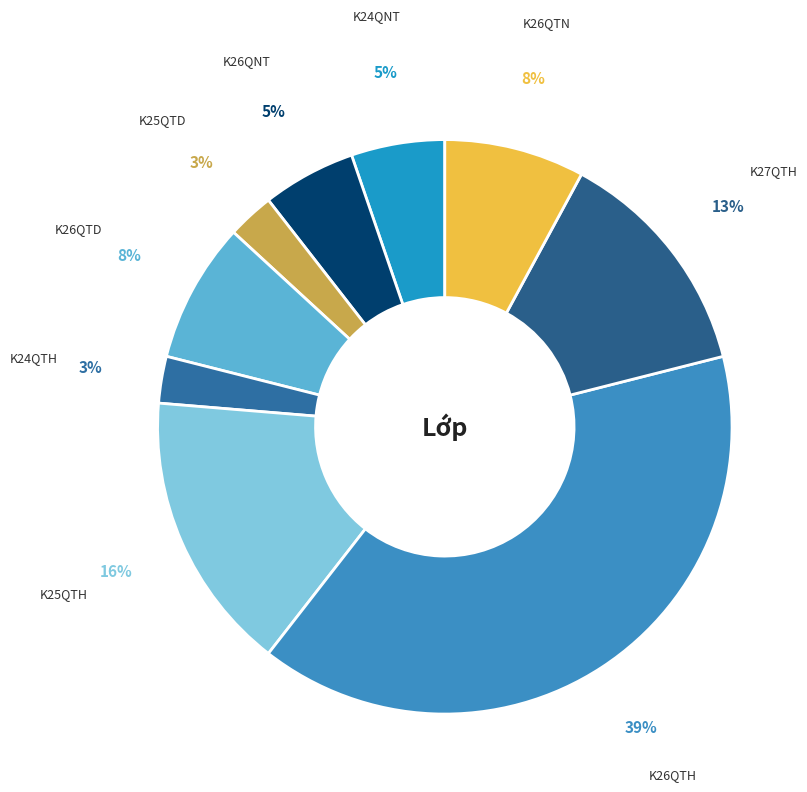

The K25QTD slice represents 3% of the pie. True or false?

True